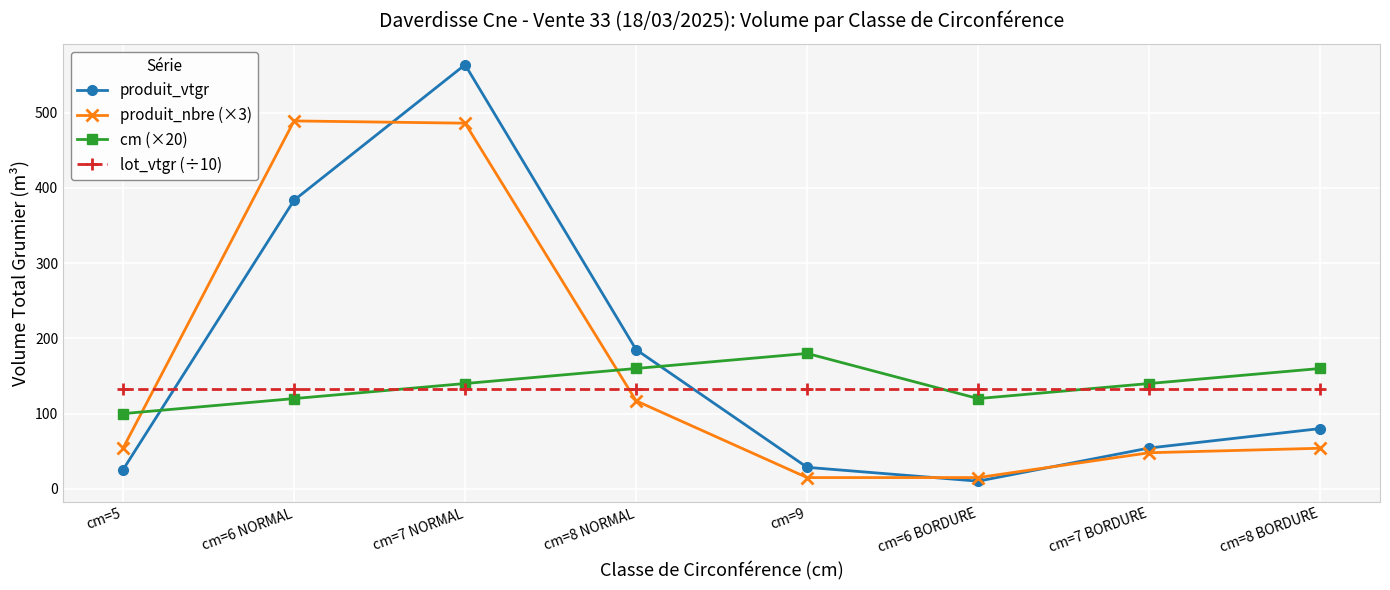

What is the spread (max minus min) of values at cm=5?

107.7